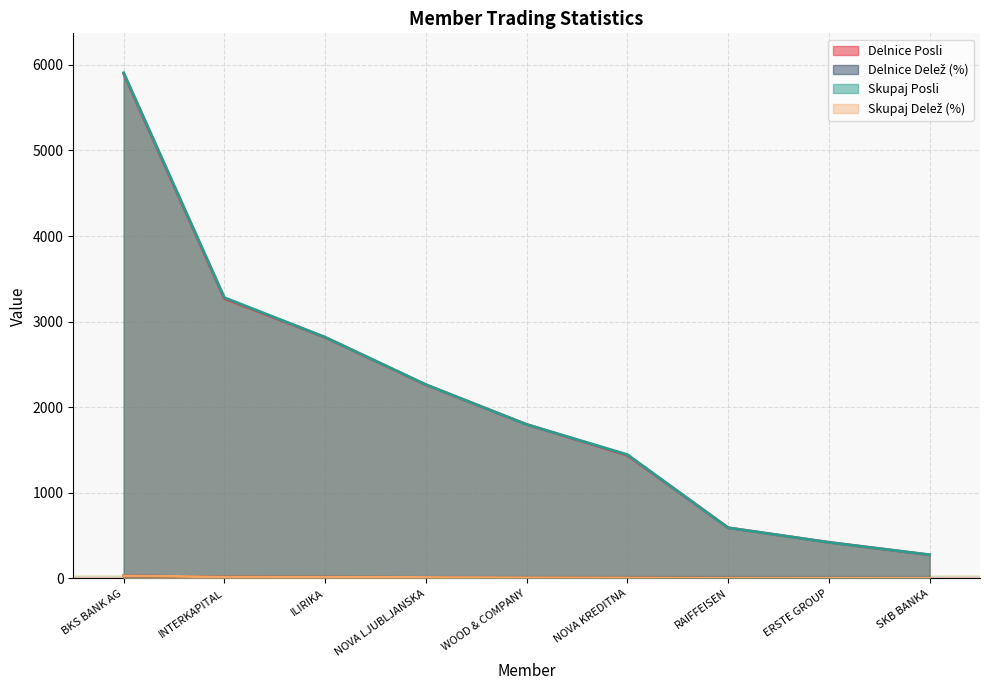

What is the sum of the Skupaj Posli values at INTERKAPITAL and NOVA KREDITNA?

4728.0